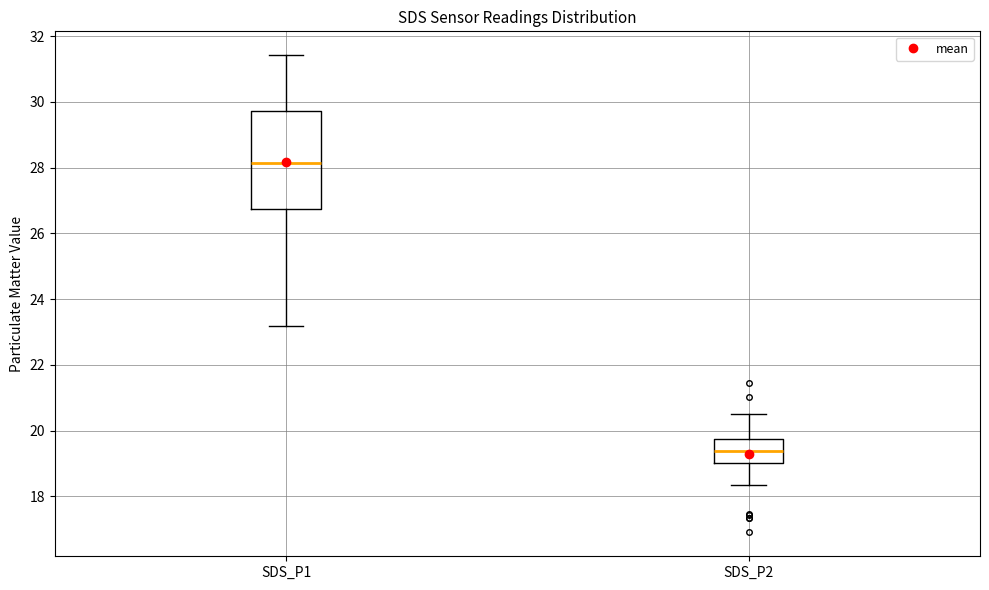

Where does the upper whisker of the box for SDS_P2 end on the y-axis? The values are not printed on the chart, so give them approximately, as read against the axis.

20.6